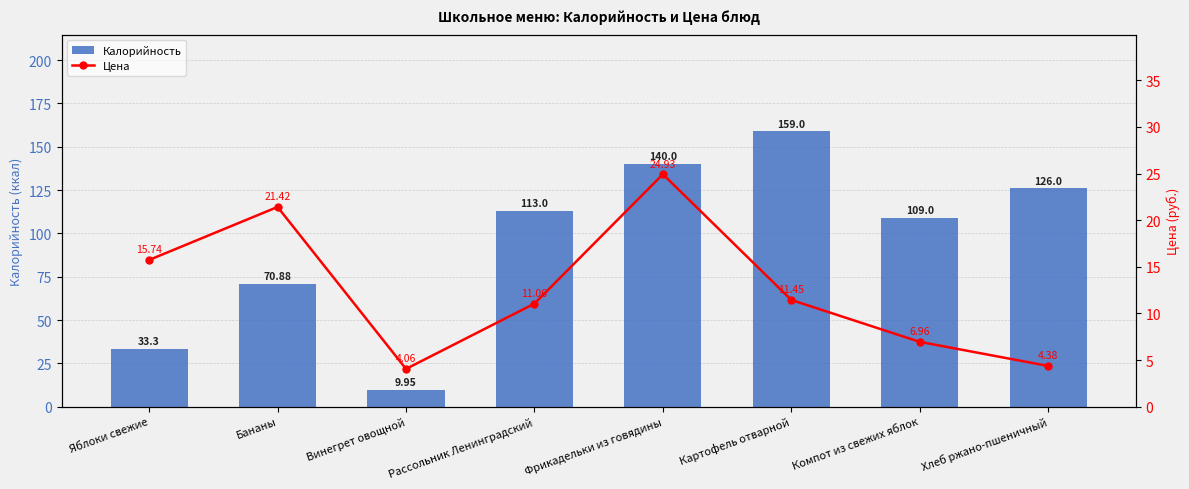

At how many categories does at least one series exceed 36?

6